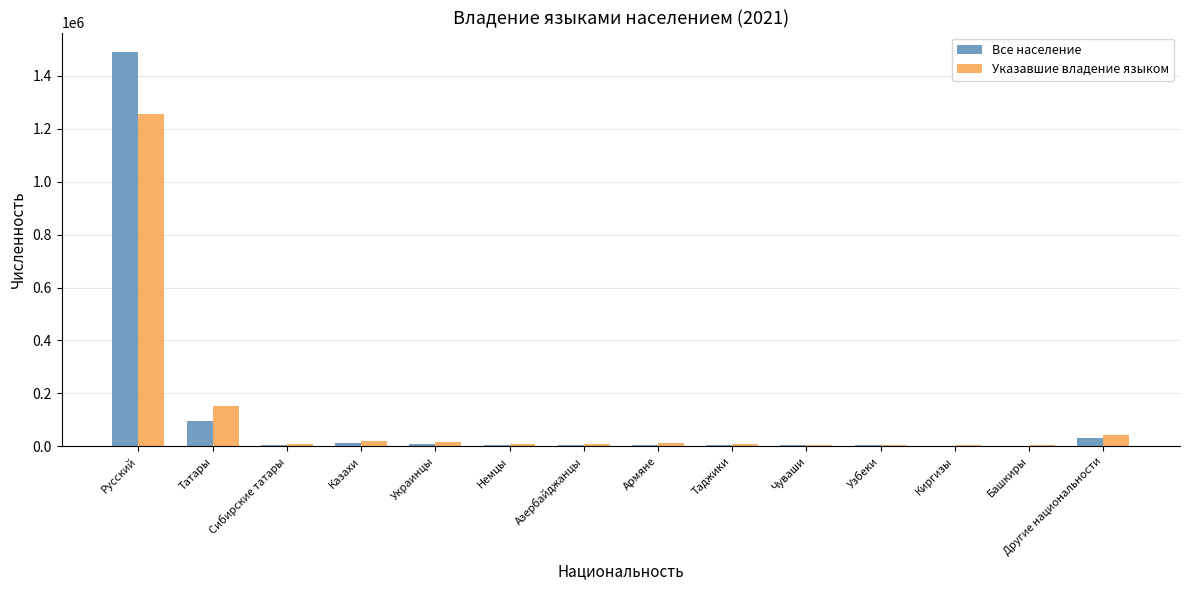

How many series are shown in this chart?

2